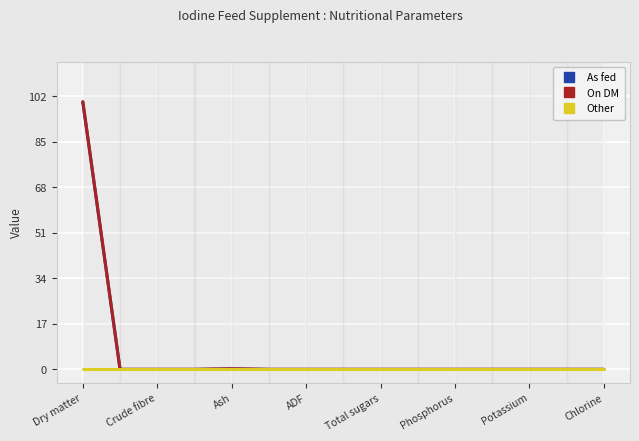

Which series has the widest spread of values?

On DM